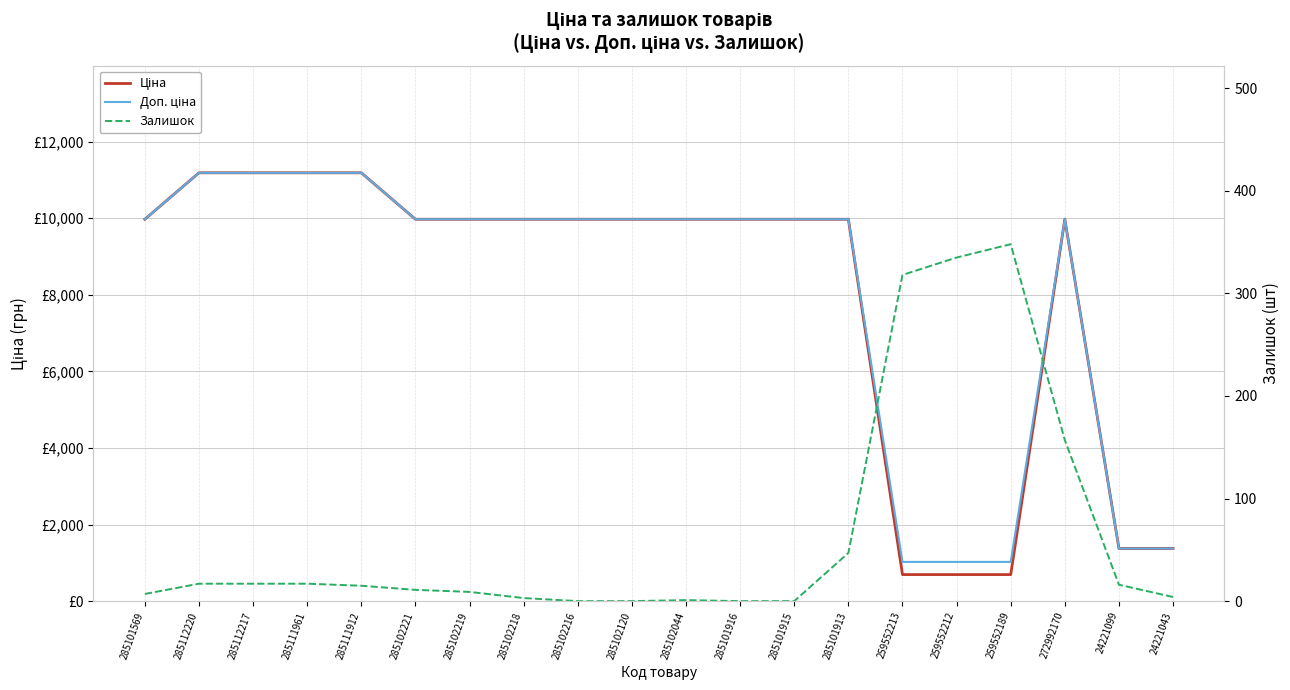

True or false: Залишок and Ціна cross at least once.

False